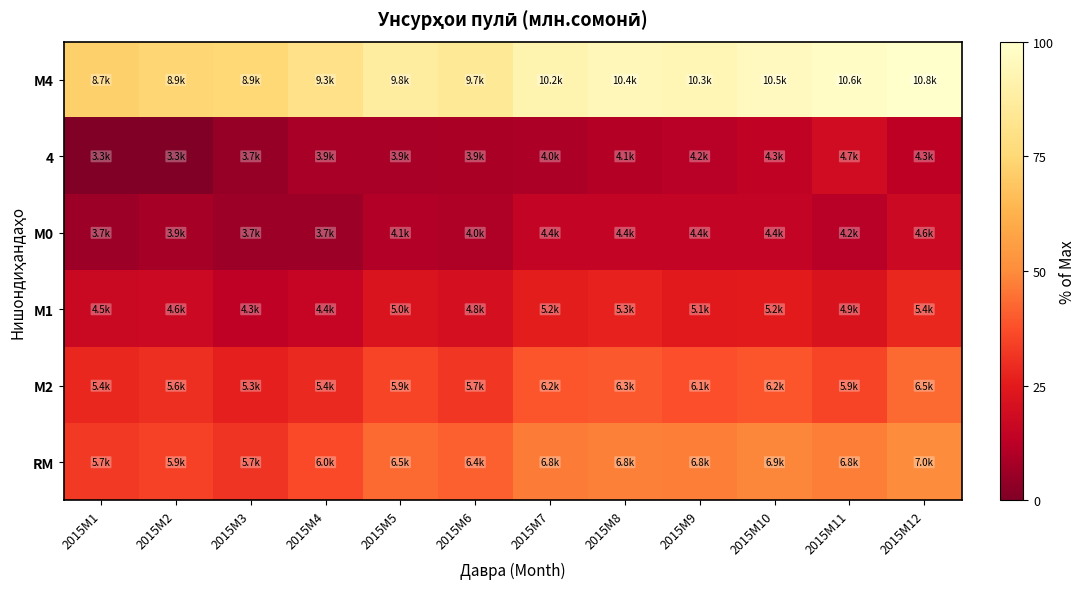

Which series changed the most between 2015M5 and 2015M9?

М4